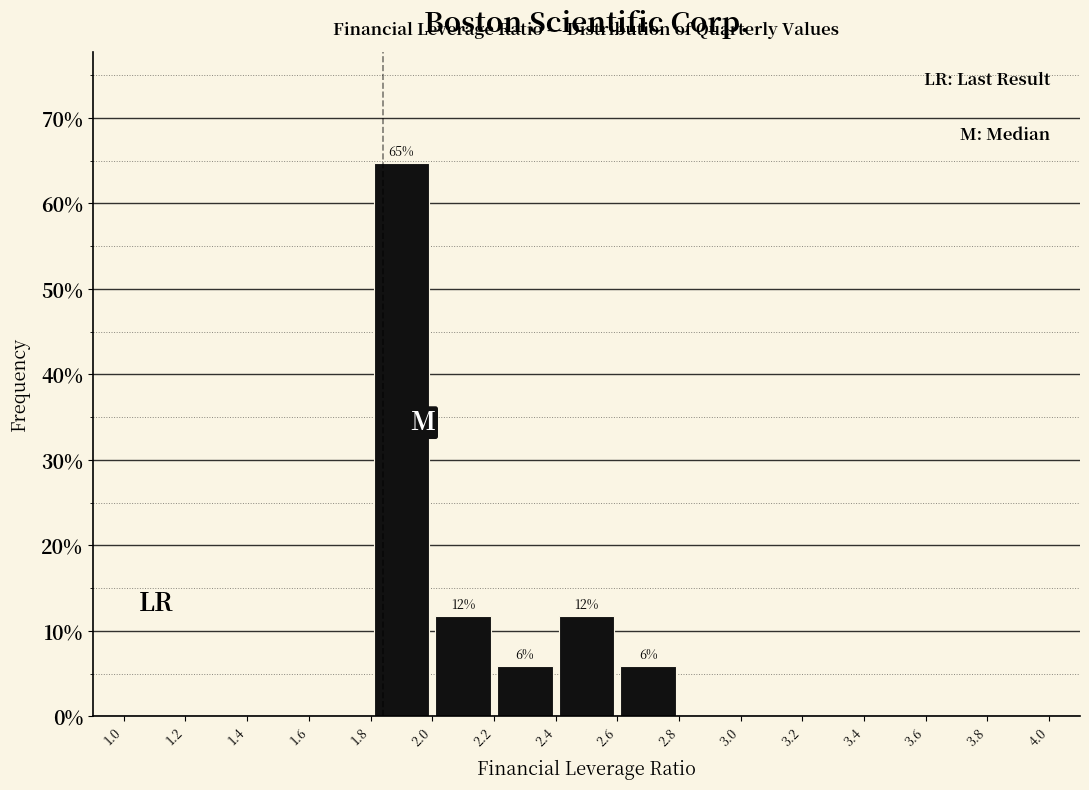

Over which range of the x-axis is the bar tallest?

1.8 to 2.0